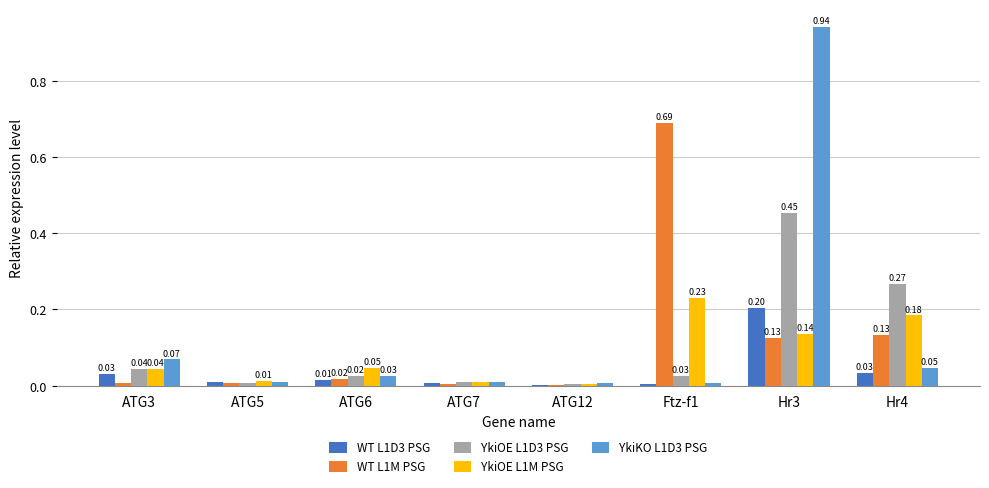

Between ATG6 and ATG12, which series saw the biggest shift?

YkiOE L1M PSG